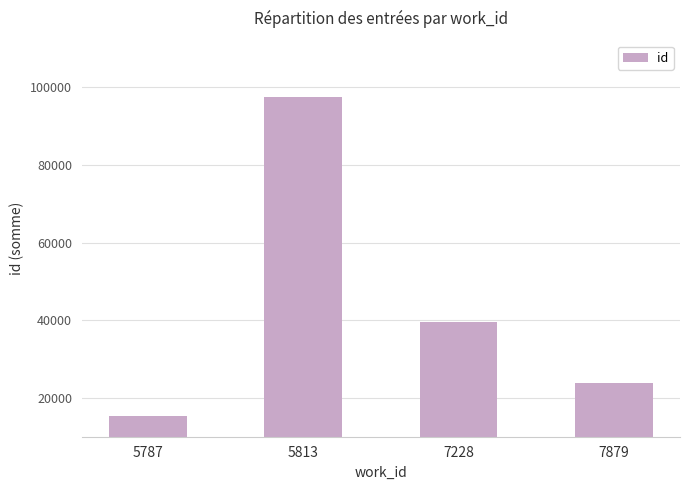

The value at 7228 is 11013. True or false?

False